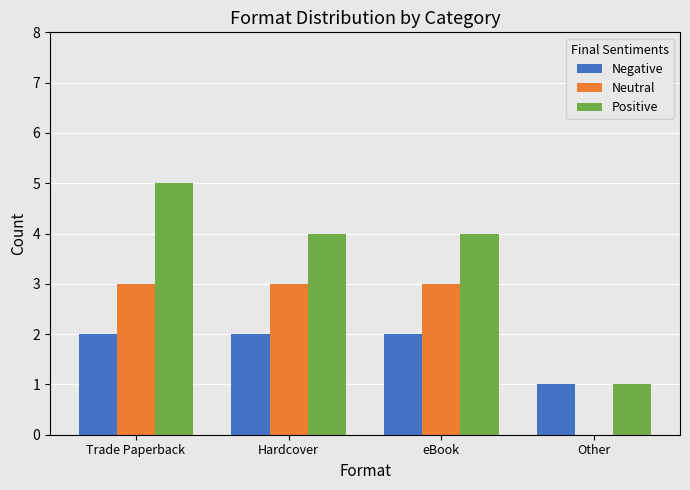

What is the sum of the Positive values at eBook and Trade Paperback?

9